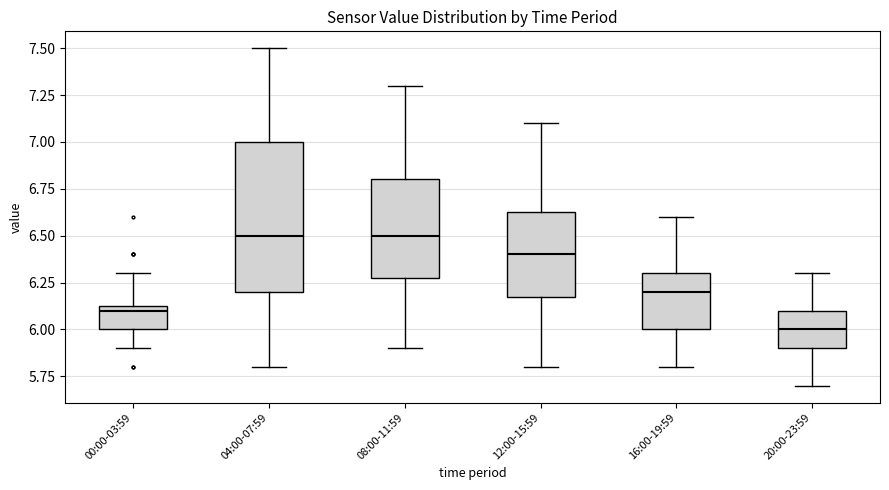

Which box's median line is the lowest?

20:00-23:59